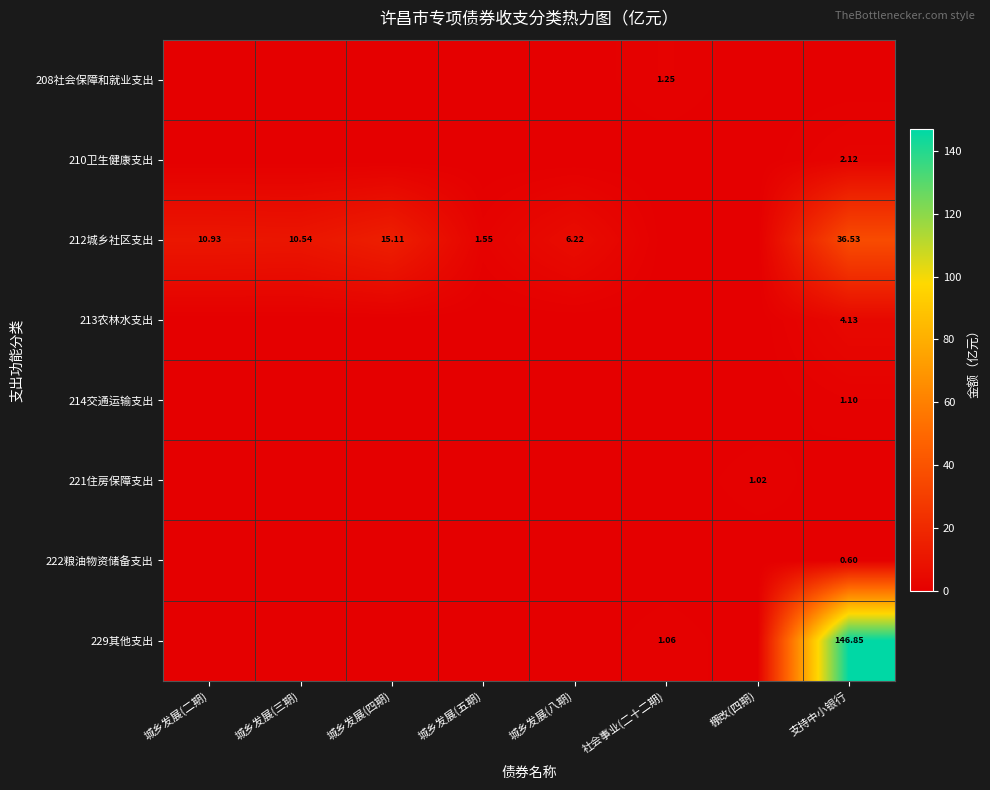

Which series has the widest spread of values?

229其他支出